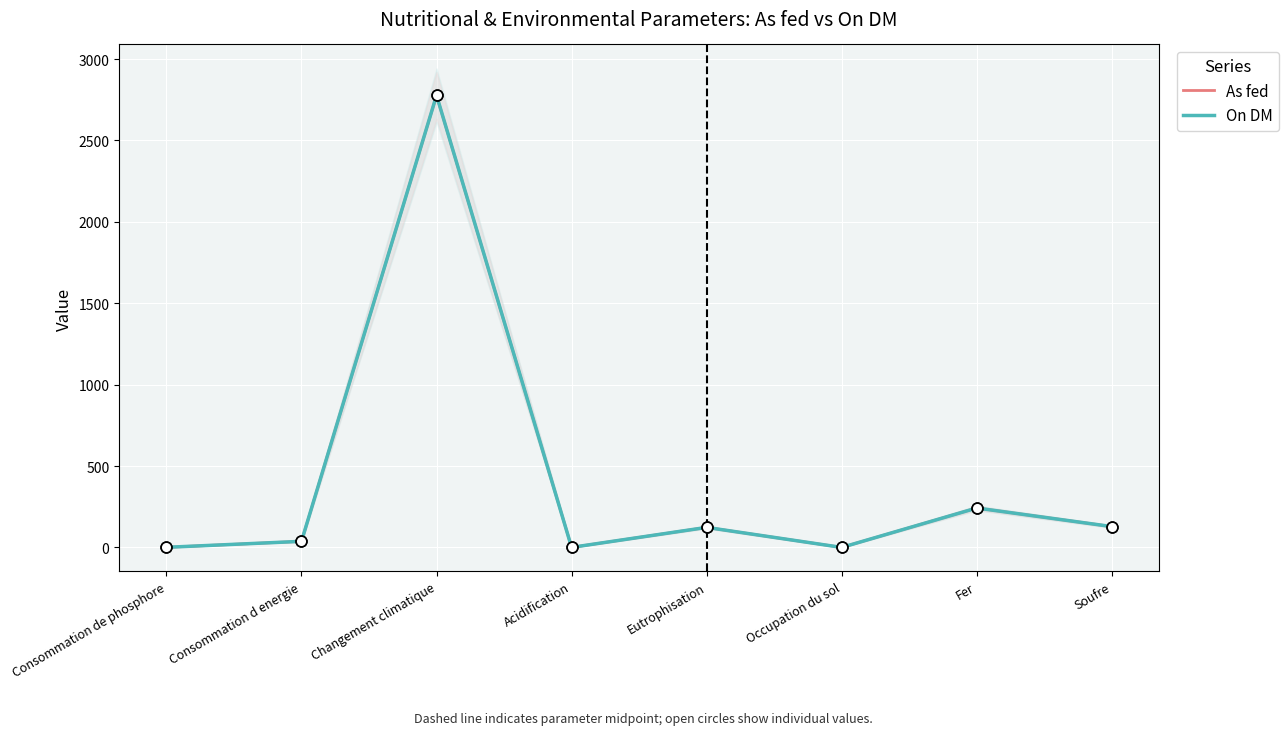

At which category is the sum across all series the highest?

Changement climatique